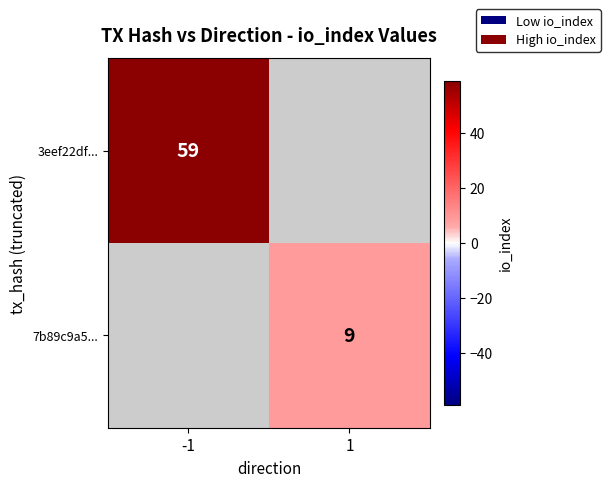

At how many categories does at least one series exceed 30?

1